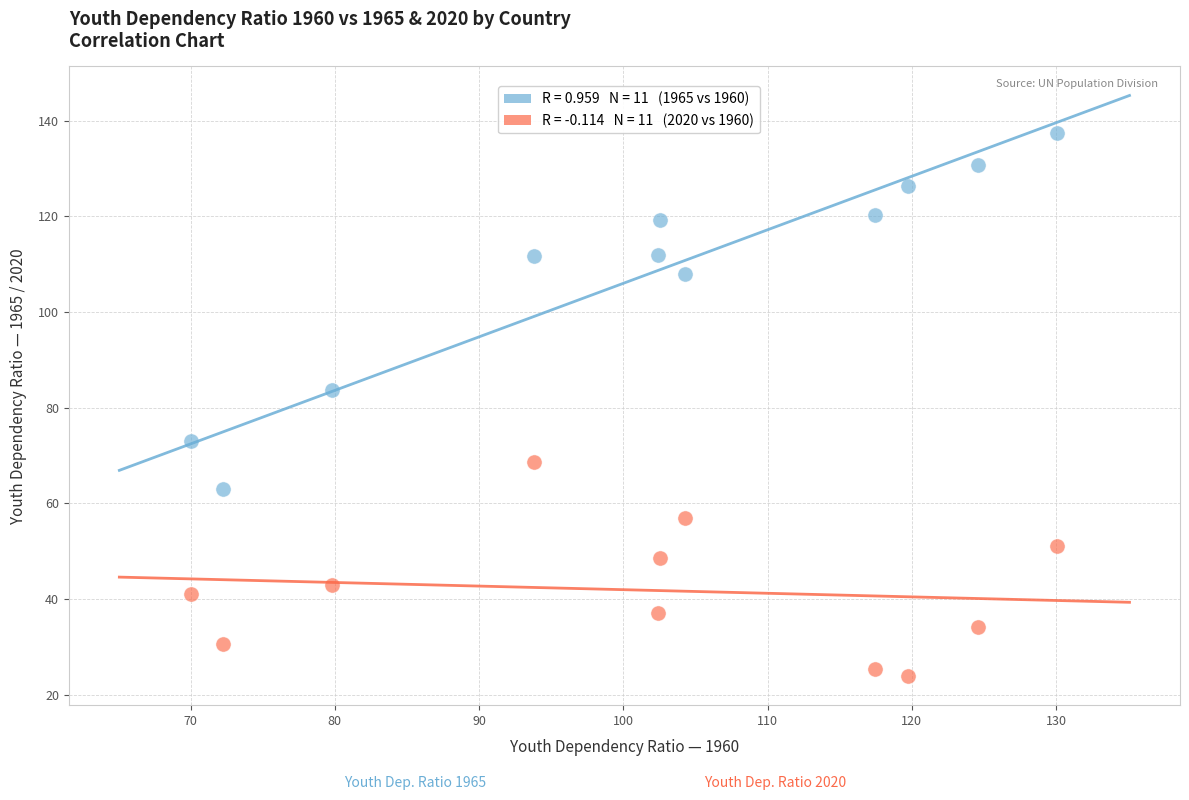

Across all data points, what is the range of Y values (max minus min)?

113.7